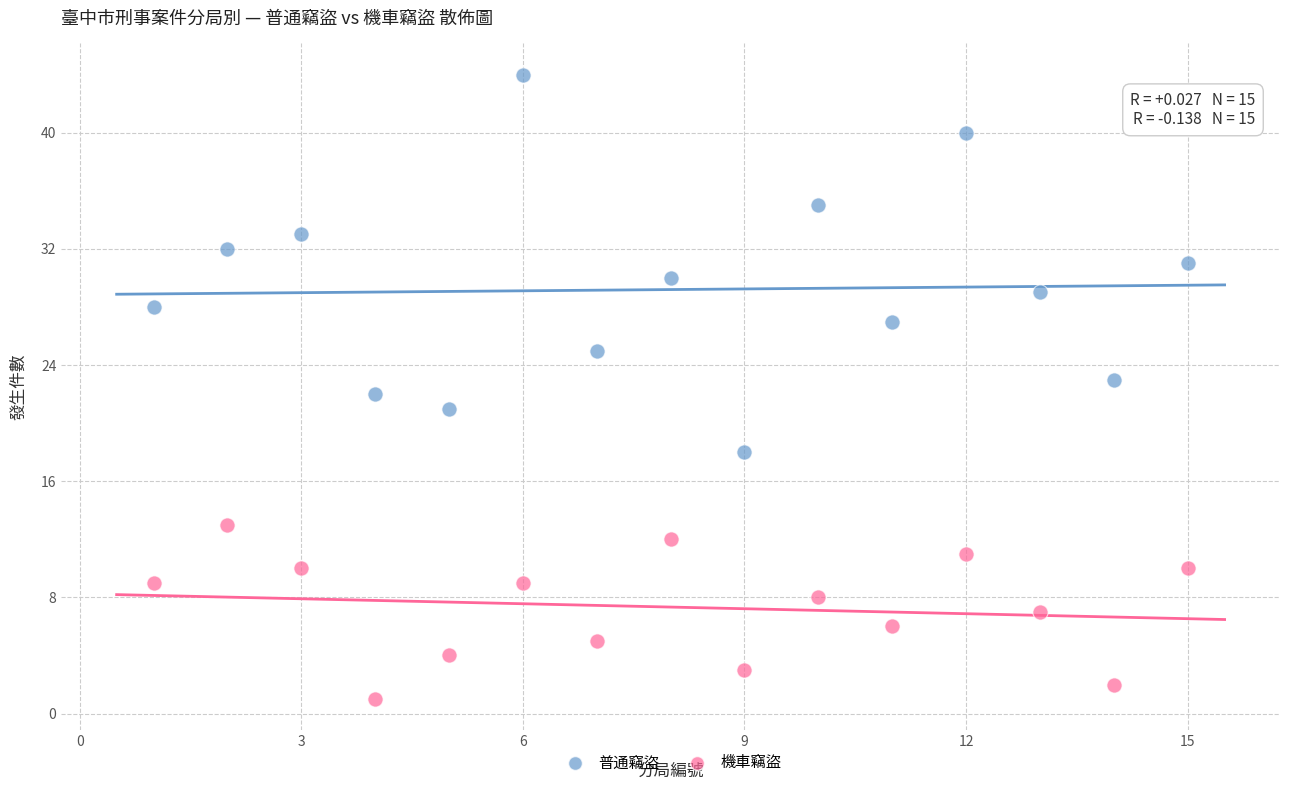

Which series contains the lowest Y value?

機車竊盜